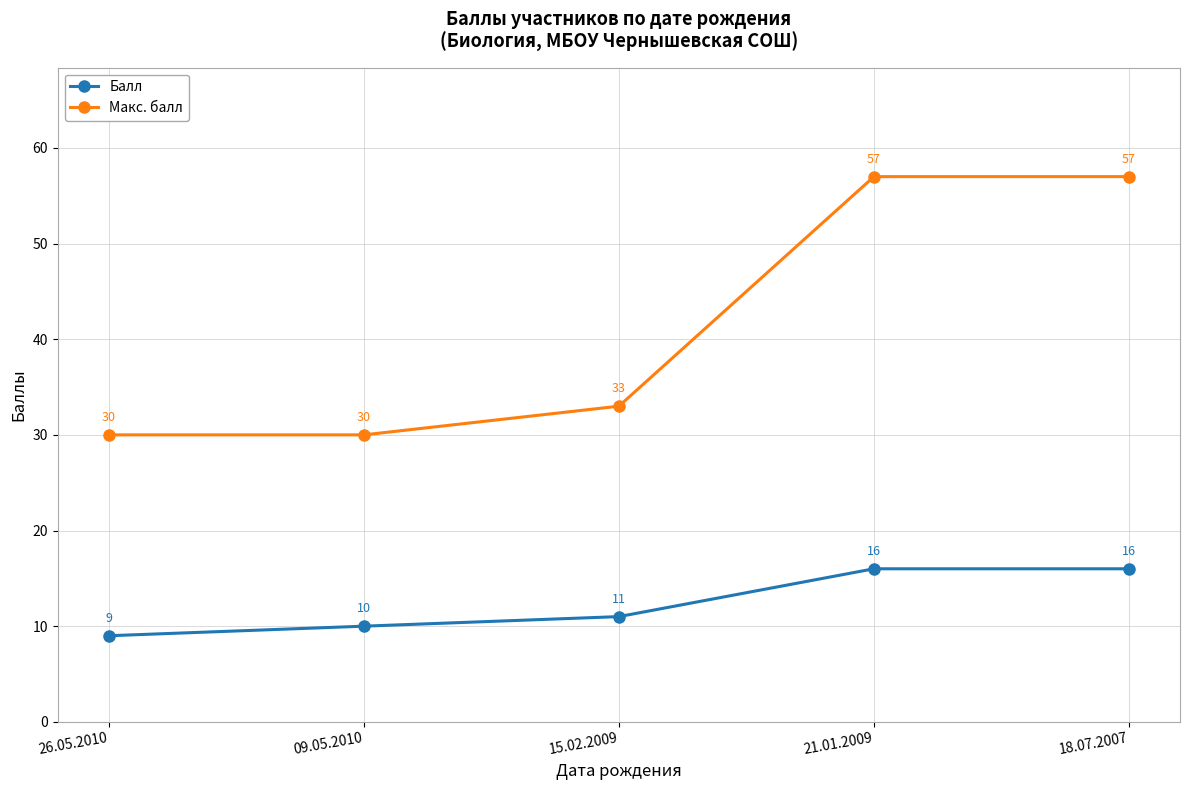

What is the value of the Макс. балл point at the 3rd from the left?

33